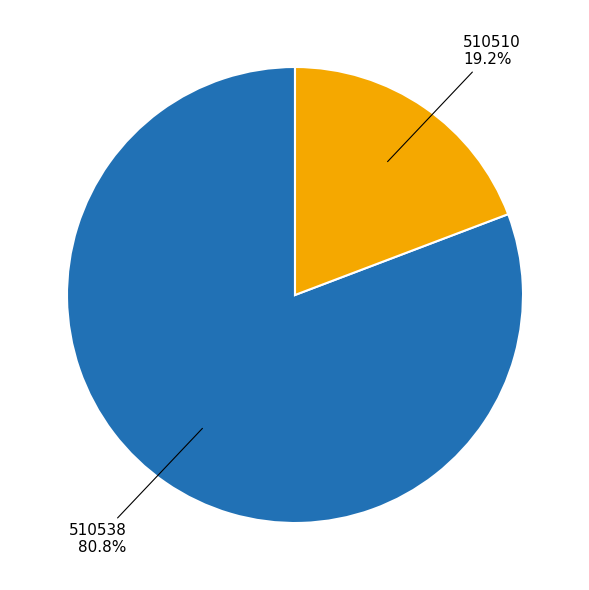

Is there any slice that represents more than half of the pie?

Yes